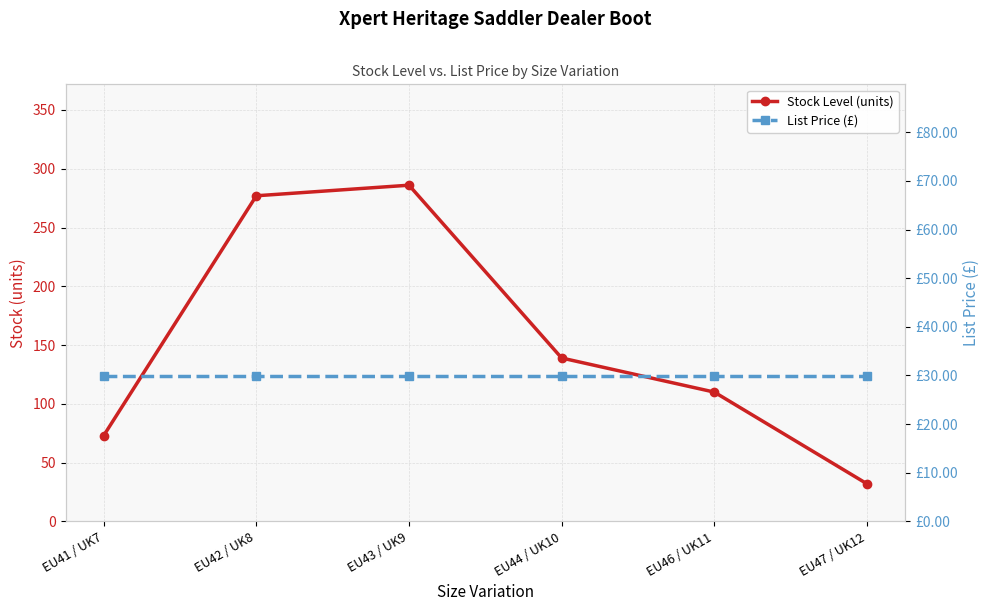

Which label corresponds to the smallest value in the chart?

EU41 / UK7